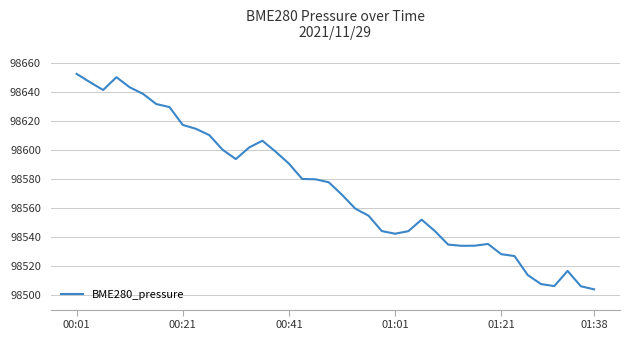

What is the maximum value shown in the chart?

98652.4